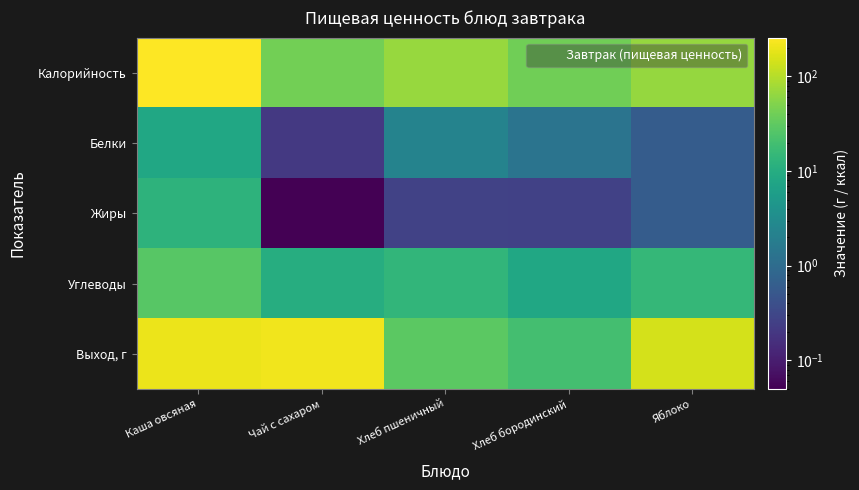

At which category is the sum across all series the highest?

Каша овсяная